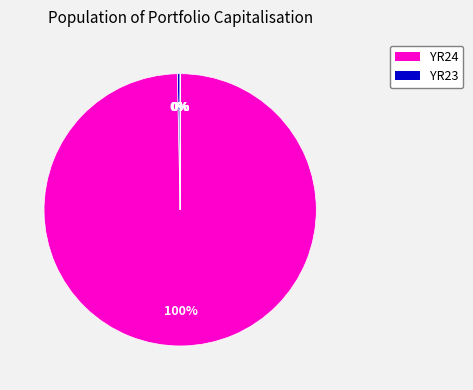

Is there a majority slice in this chart?

Yes